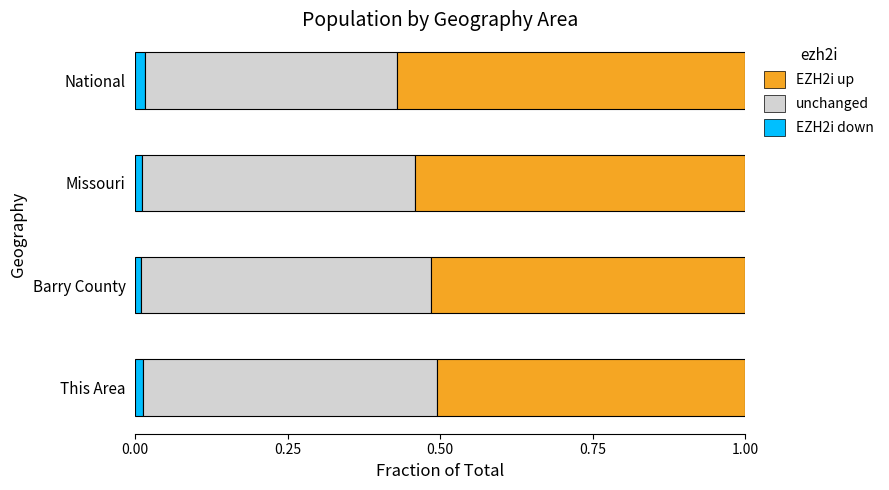

The value of EZH2i down at This Area is 0.0. True or false?

True